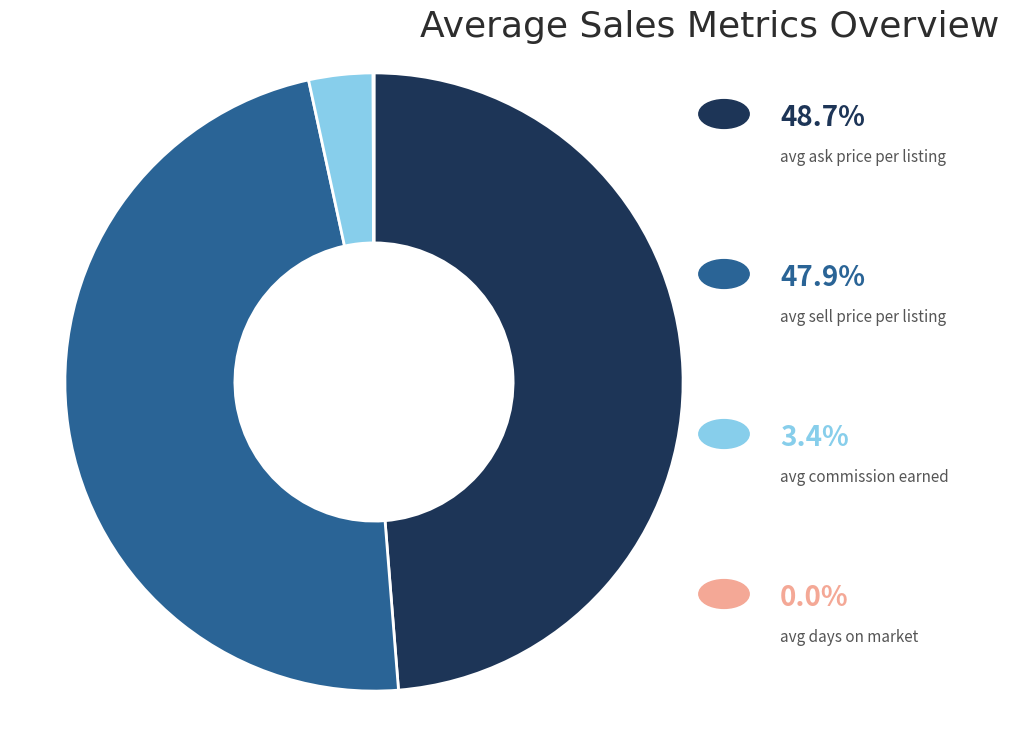

Is there any slice that represents more than half of the pie?

No